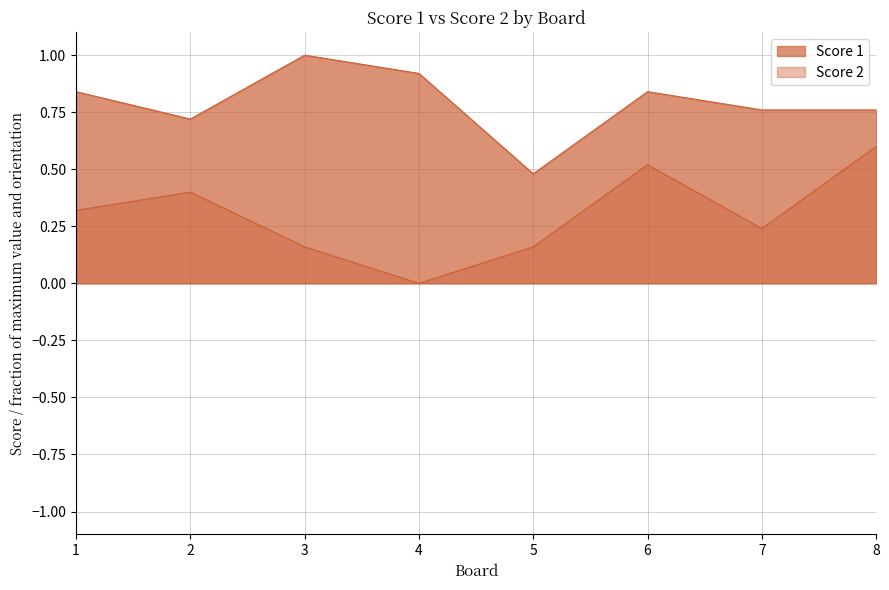

How many lines are shown in the chart?

2